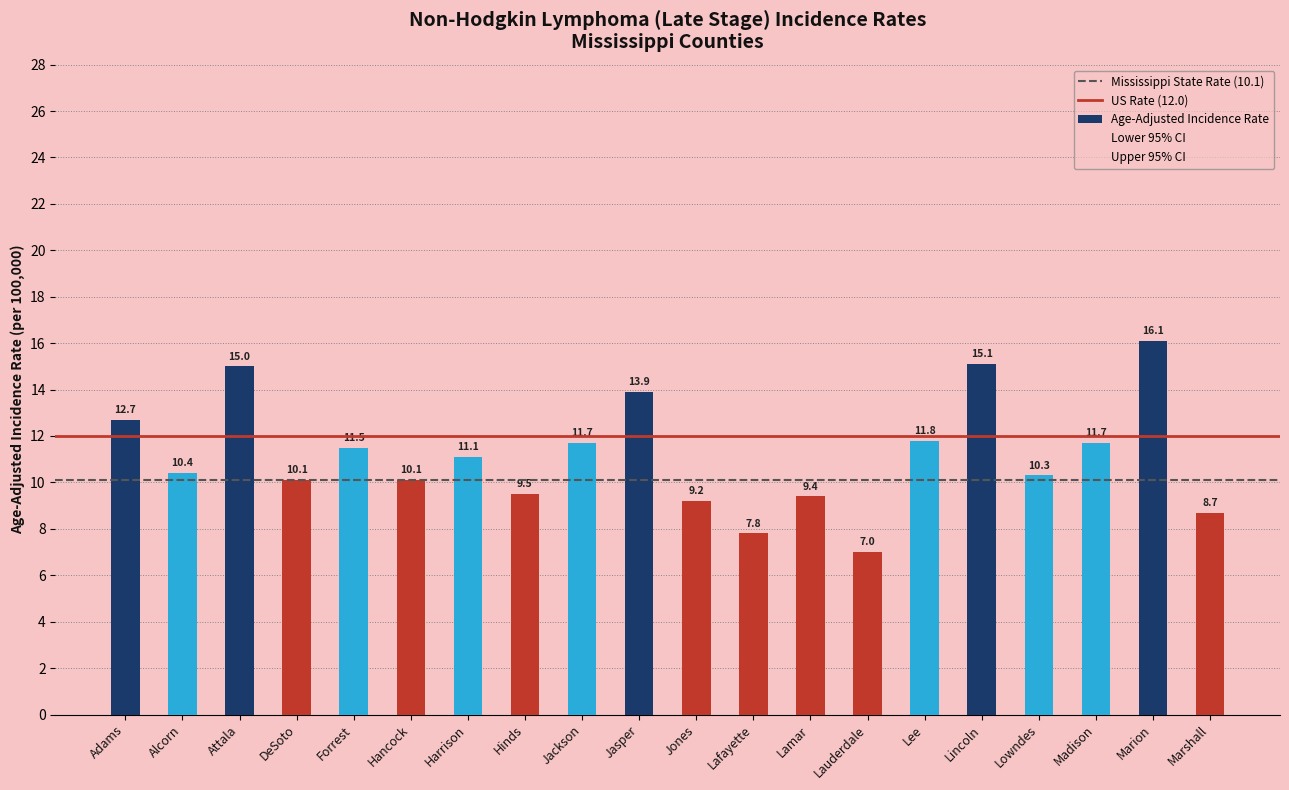

Does the chart contain any negative values?

No